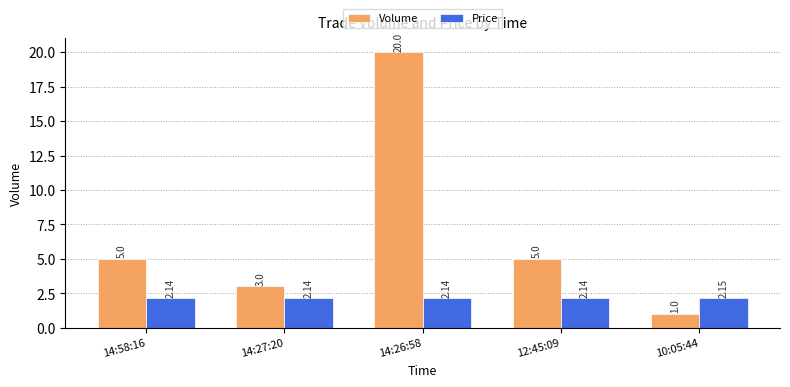

What is the spread (max minus min) of values at 14:58:16?

2.9